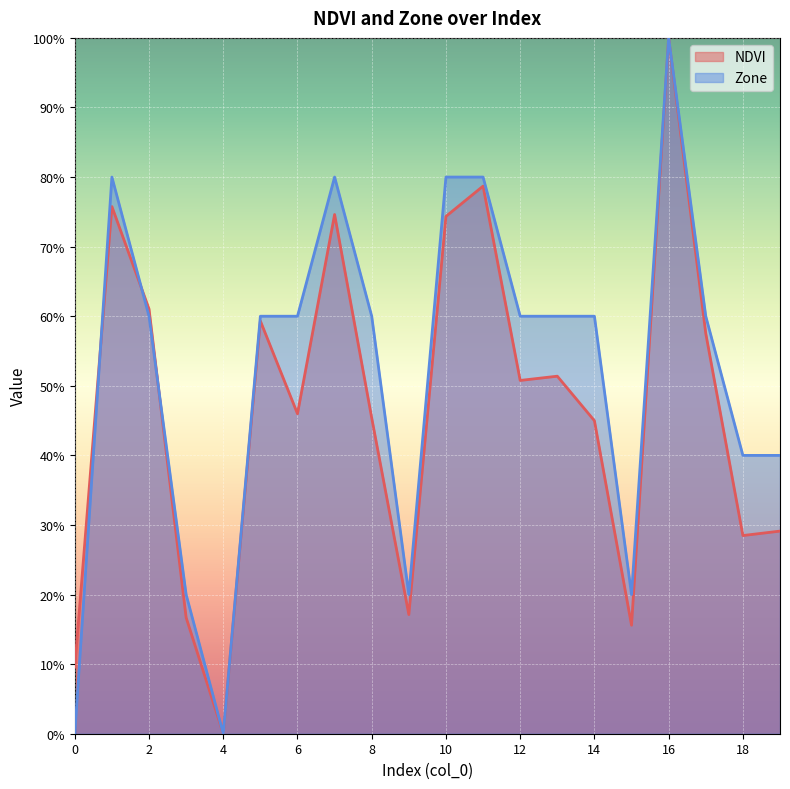

At which label is the value closest to 0?

4